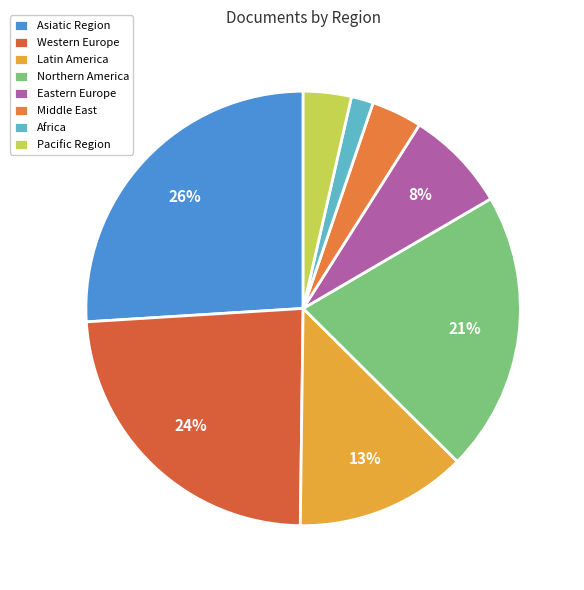

To the nearest percent, what is the difference between the largest and smallest slice percentages?

24%